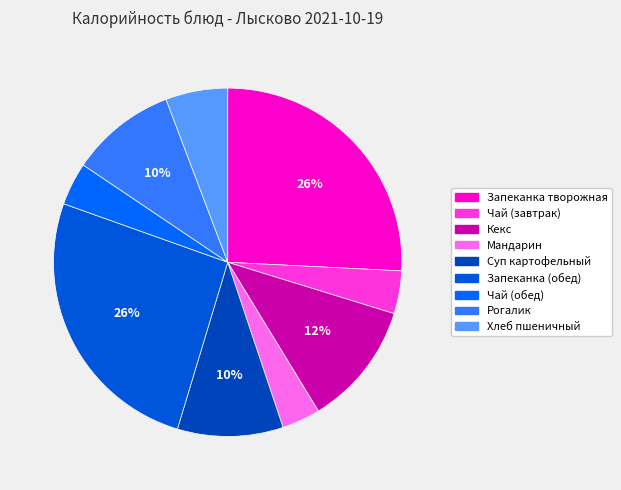

True or false: Запеканка (обед) accounts for 26% of the total.

True